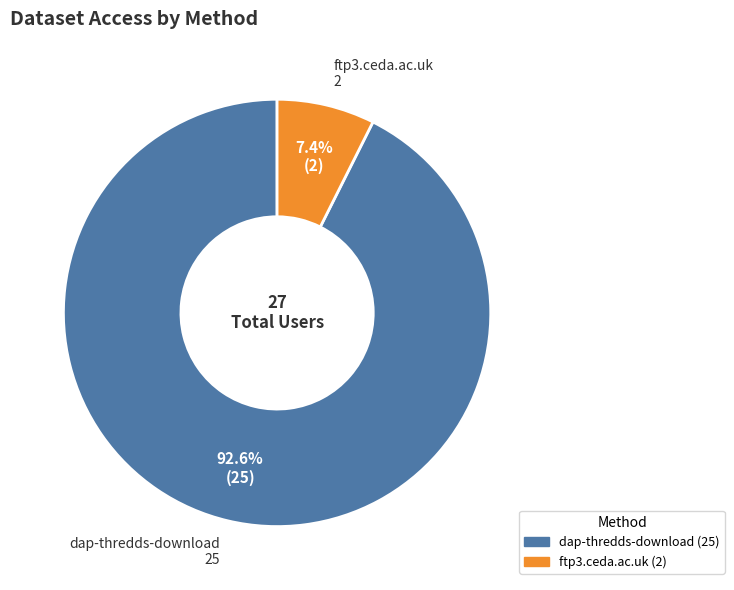

The ftp3.ceda.ac.uk slice represents 7% of the pie. True or false?

True